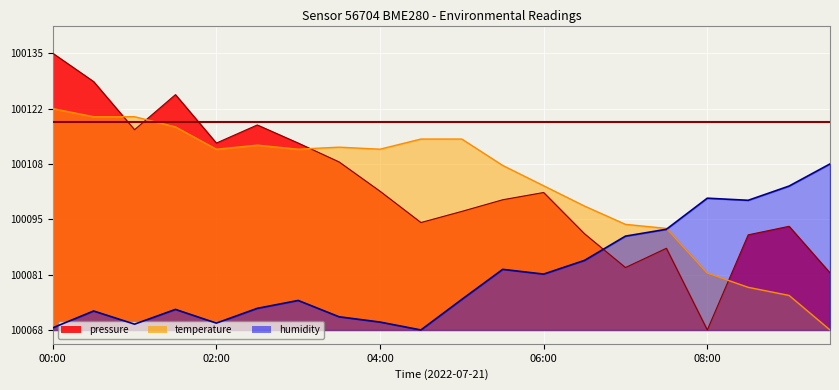

True or false: pressure has more than 2 points higher than both neighbors.

True